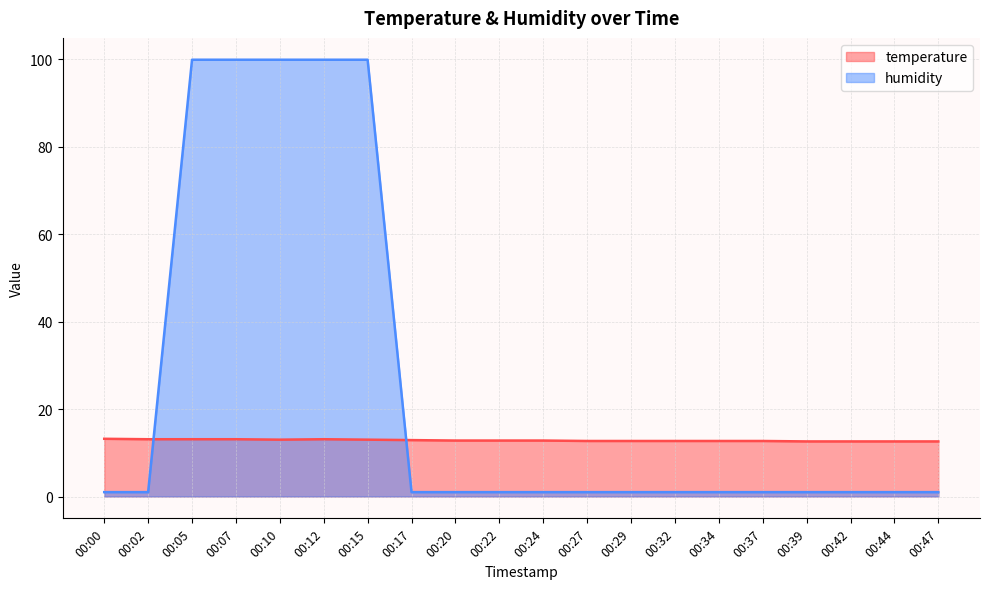

Reading left to right, extract all data points from this chart.

temperature: 13.2	13.1	13.1	13.1	13.0	13.1	13.0	12.9	12.8	12.8	12.8	12.7	12.7	12.7	12.7	12.7	12.6	12.6	12.6	12.6
humidity: 1.0	1.0	99.9	99.9	99.9	99.9	99.9	1.0	1.0	1.0	1.0	1.0	1.0	1.0	1.0	1.0	1.0	1.0	1.0	1.0